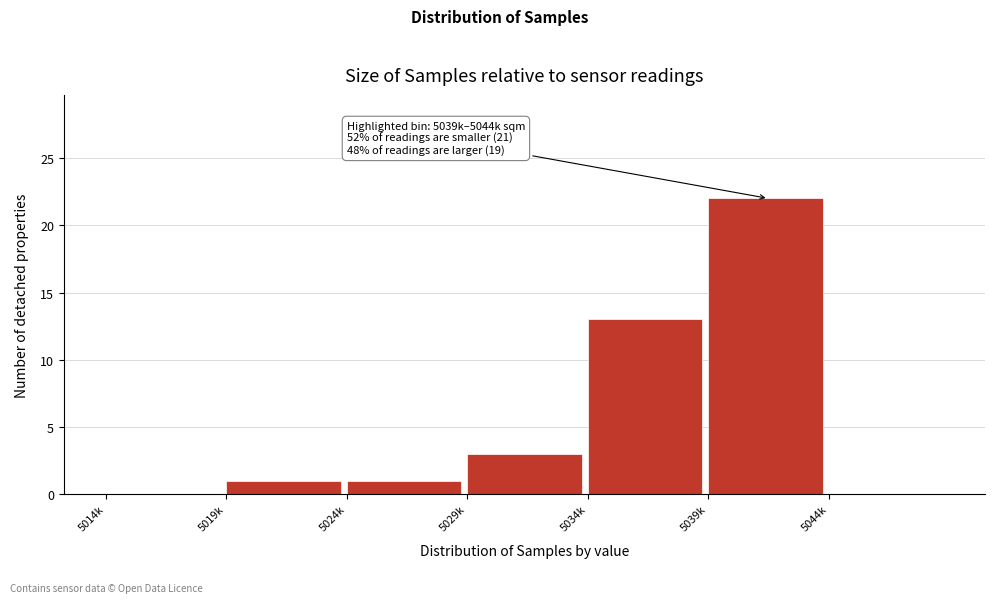

Reading right to left, what are all the values shown in this chart?

5044k=0	5039k=22	5034k=13	5029k=3	5024k=1	5019k=1	5014k=0